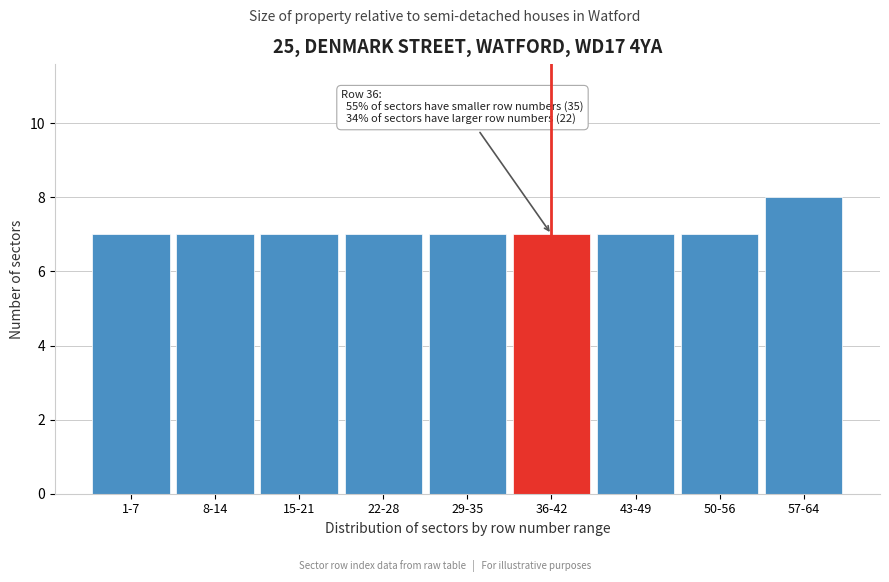

Reading right to left, extract all data points from this chart.

57-64=8	50-56=7	43-49=7	36-42=7	29-35=7	22-28=7	15-21=7	8-14=7	1-7=7